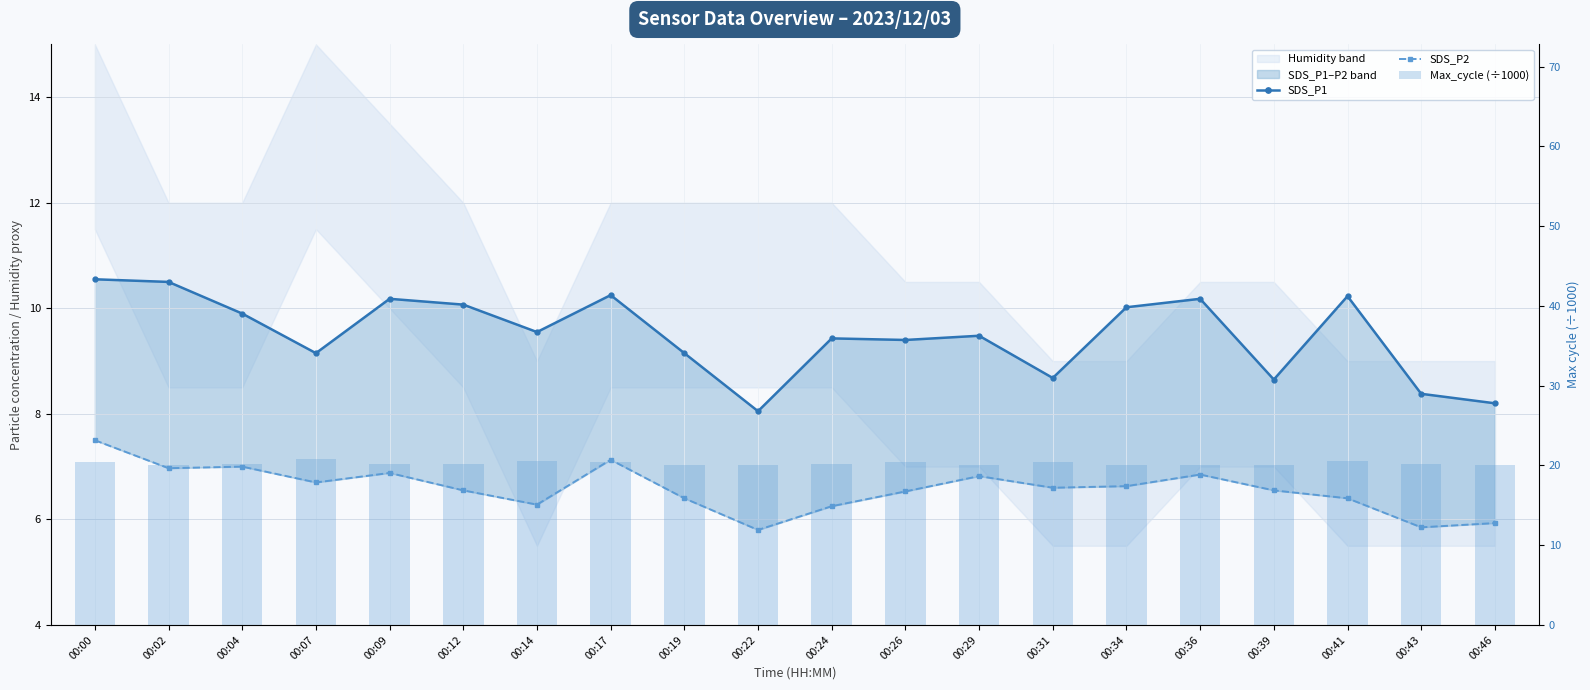

What is the value of the SDS_P1 bar at the 11th from the left?

9.4